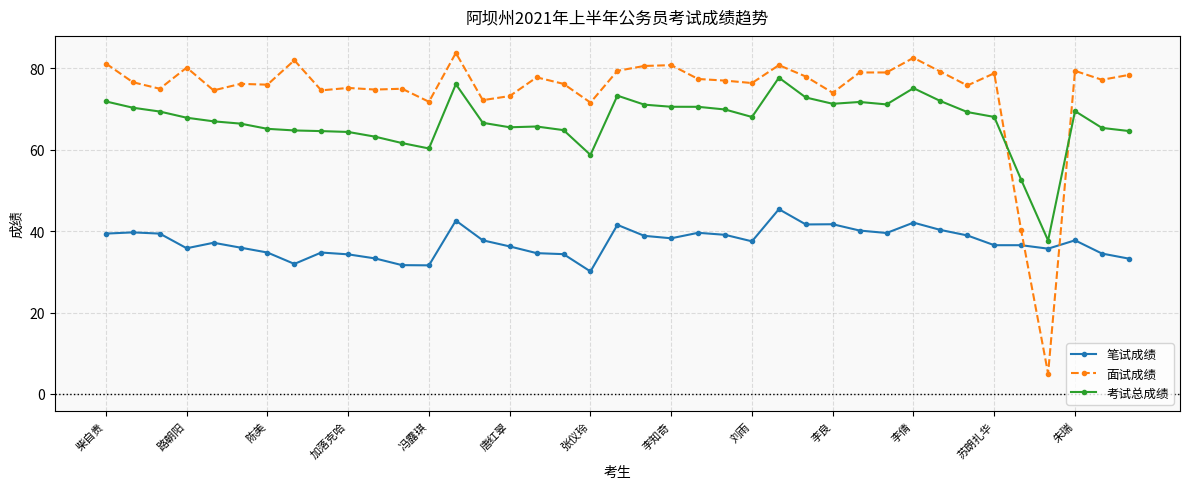

Does the chart display data point markers on the line(s)?

Yes